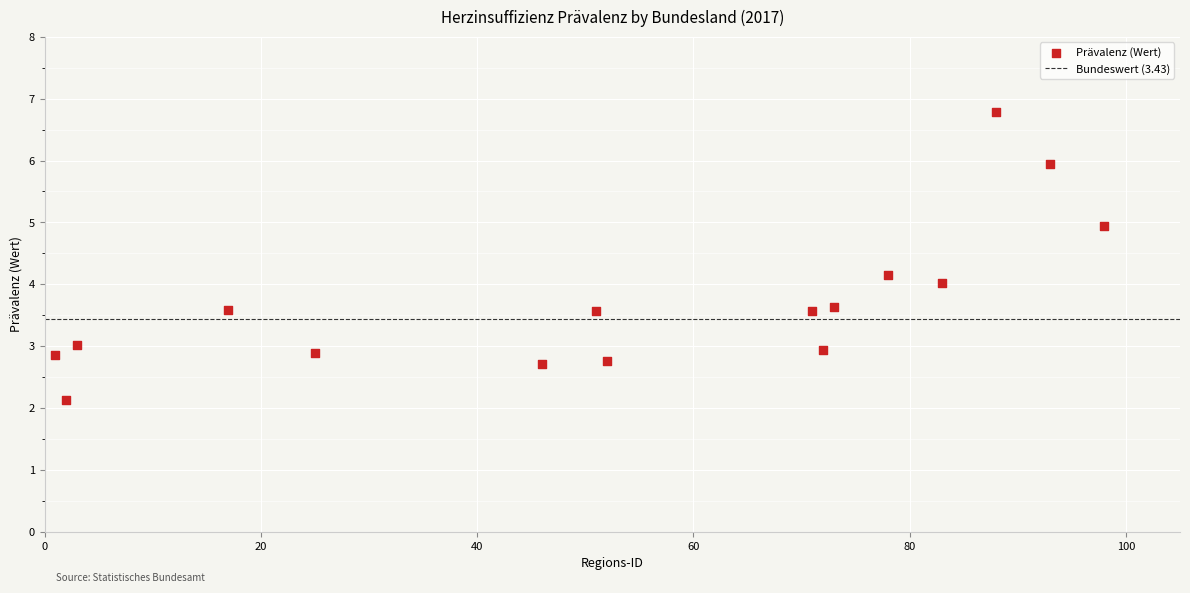

What is the range of X values (max minus min)?

97.0